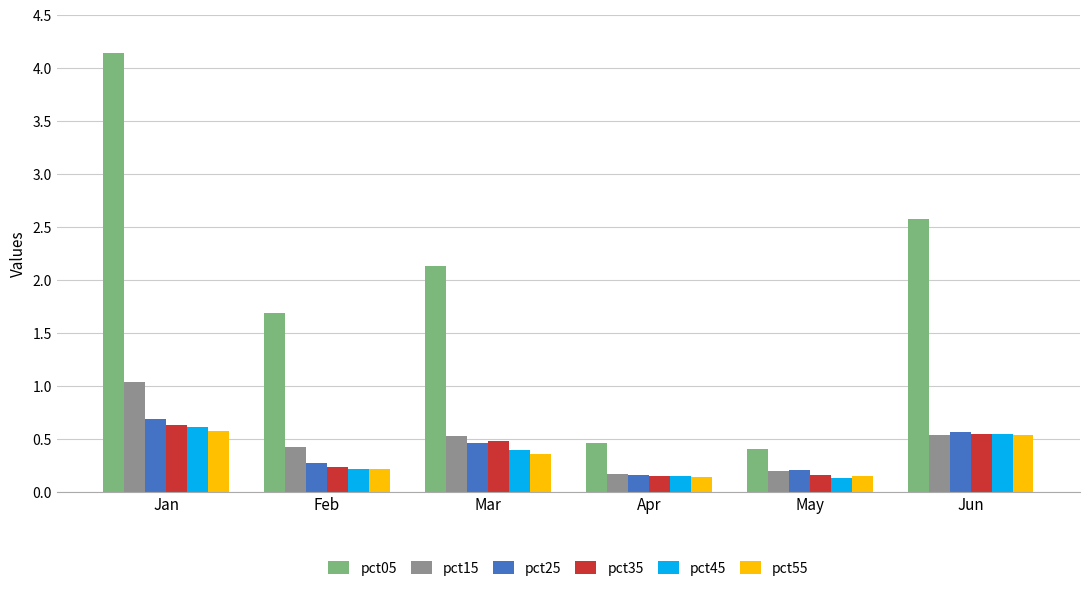

At which category does the chart reach its peak across all series?

Jan